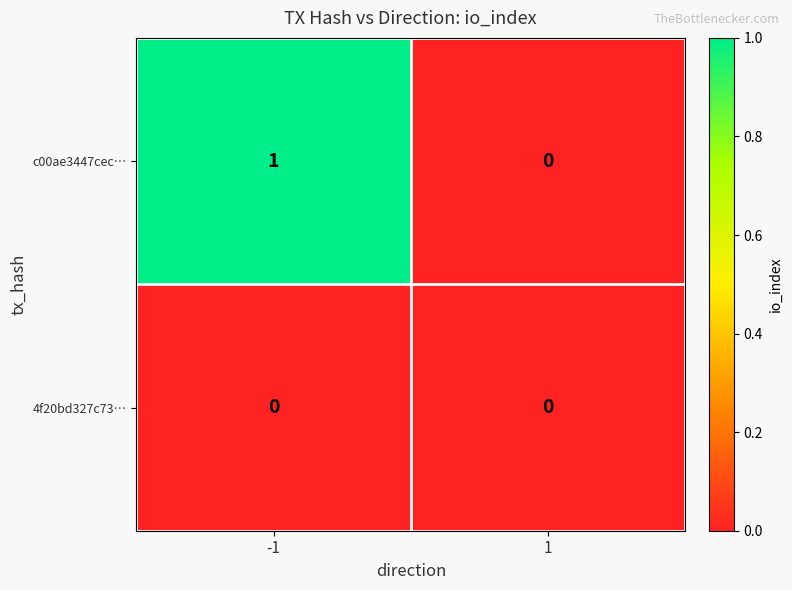

List the series in order of their overall mean, highest first.

c00ae3447cec…, 4f20bd327c73…